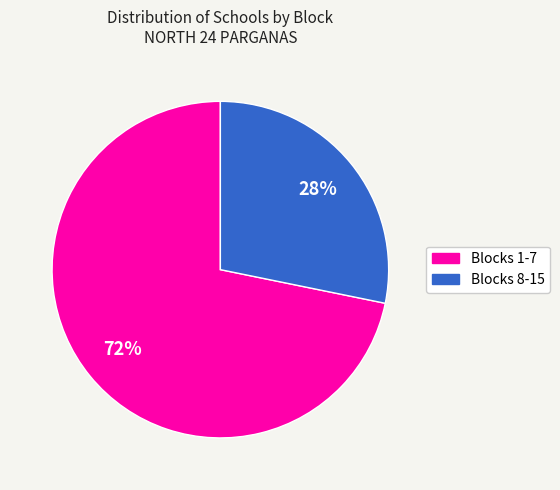

Does any single category account for the majority?

Yes